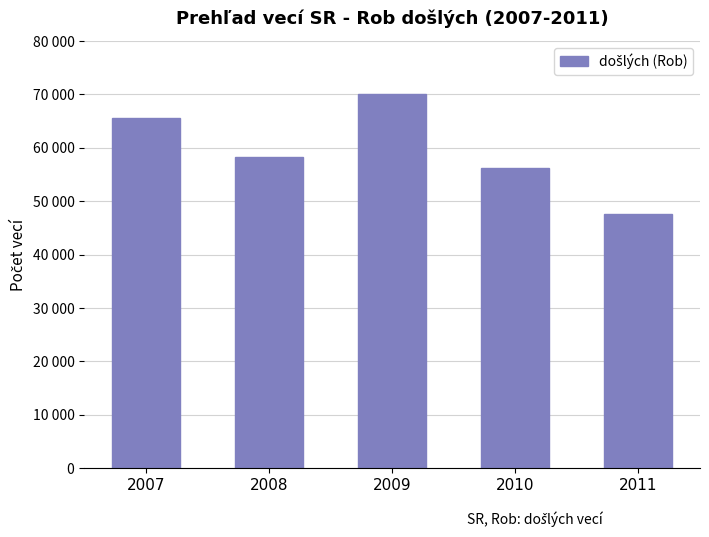

What value does the data have at 2010, to the nearest 50?

56300